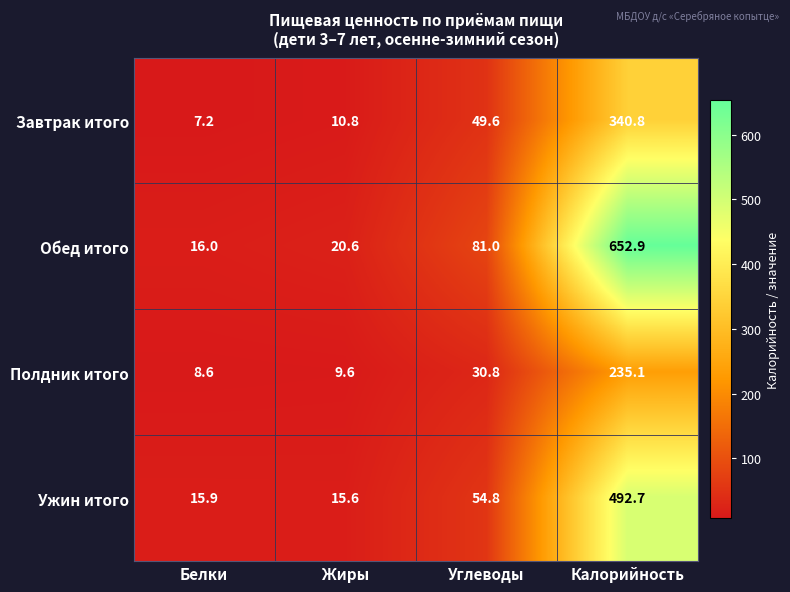

Rank the series by their average value, from highest to lowest.

Обед итого, Ужин итого, Завтрак итого, Полдник итого